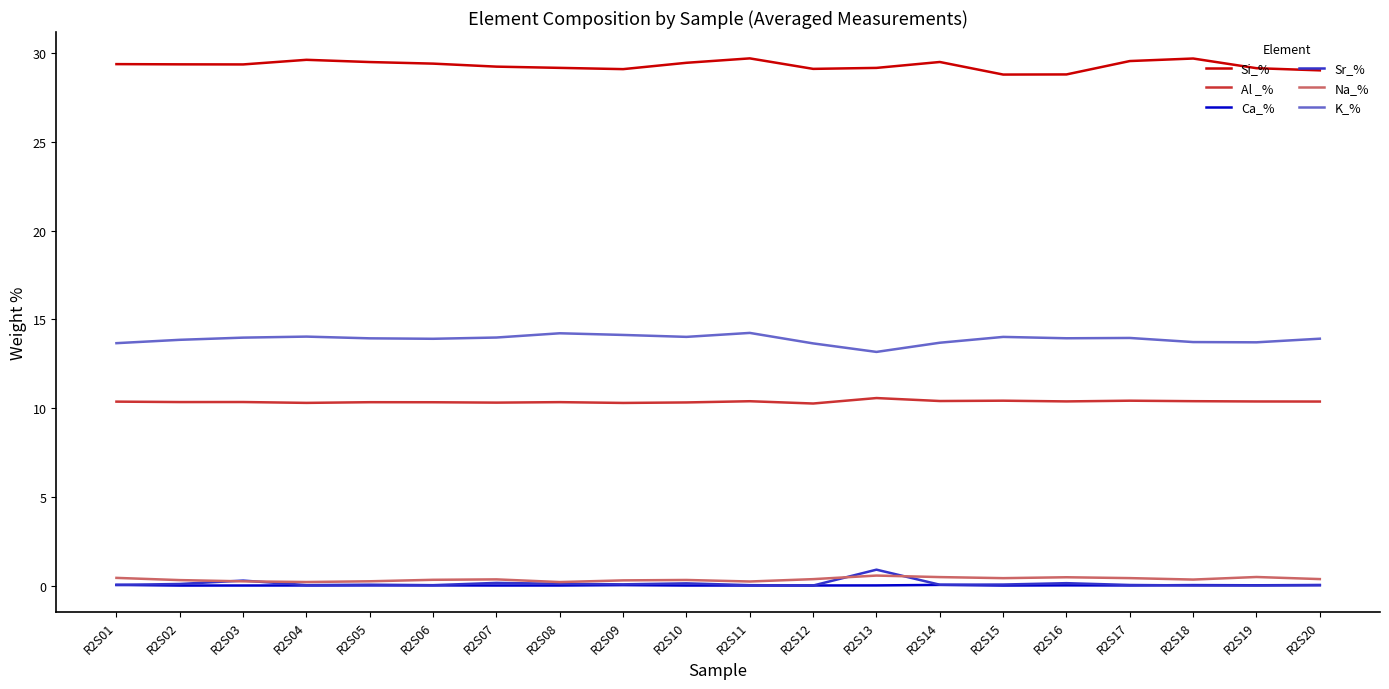

Which series has the largest total across all categories?

Si_%